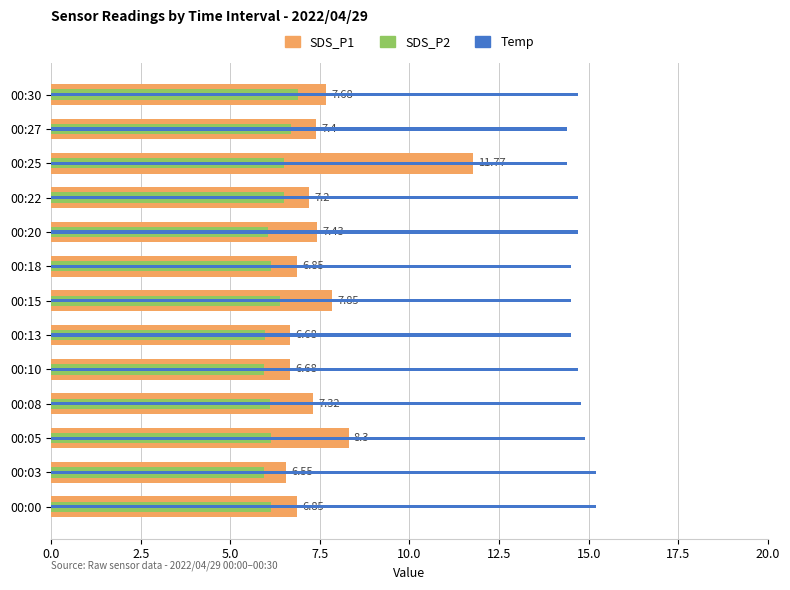

Is the value of Temp at 00:00 greater than the value of SDS_P1 at 00:10?

Yes